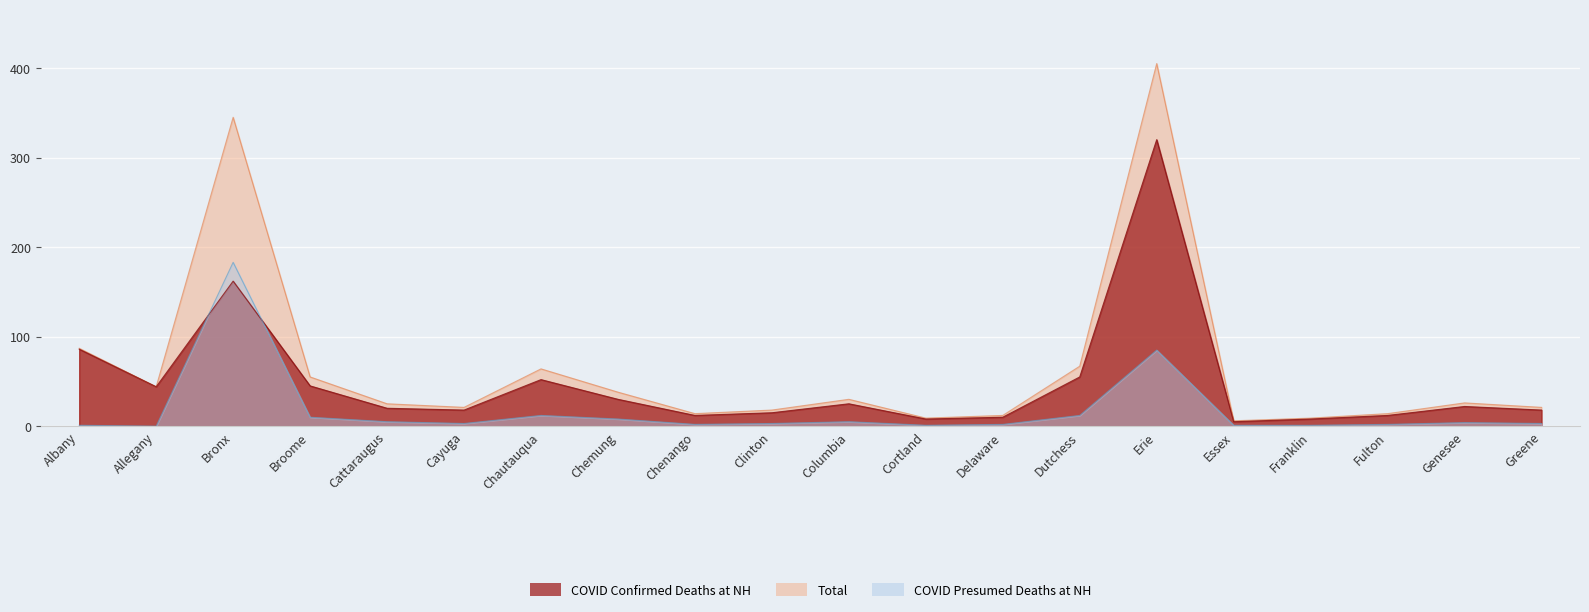

The confirmed series shows 30 at Chemung. True or false?

True